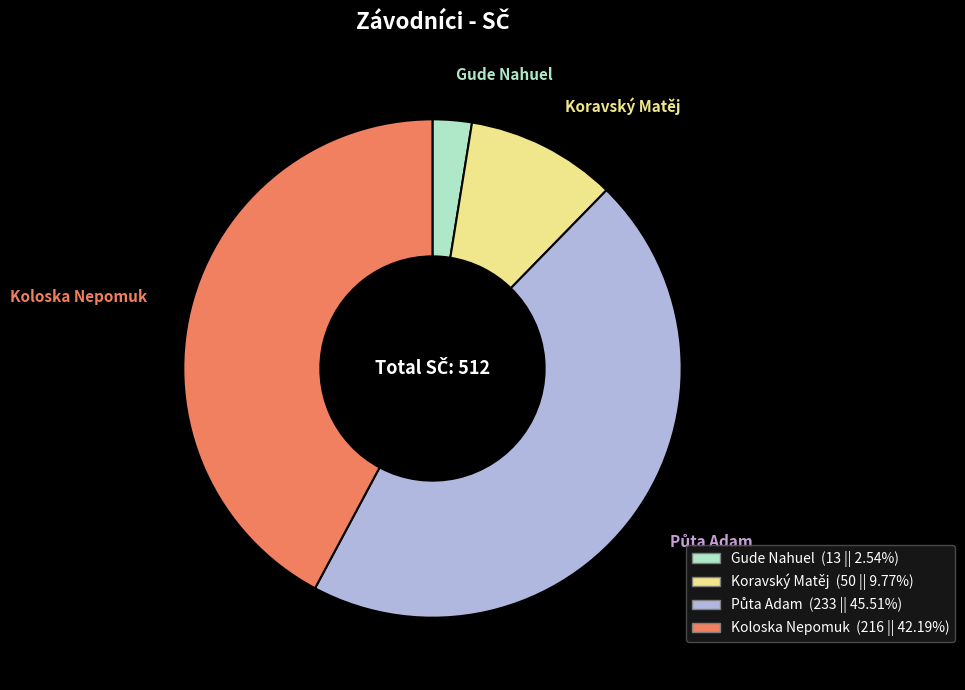

Is Koloska Nepomuk the majority of the pie?

No